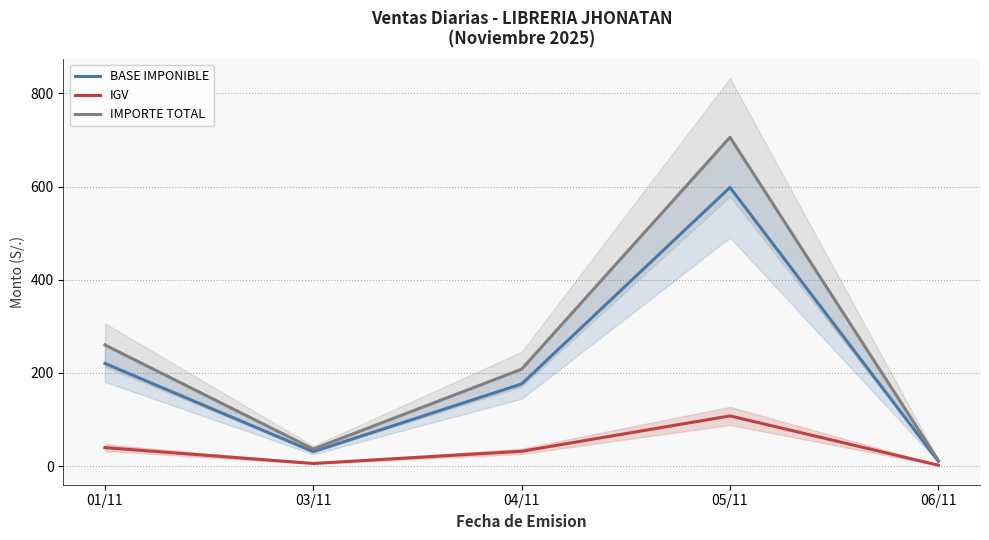

What is the label of the 2nd point from the left?

03/11